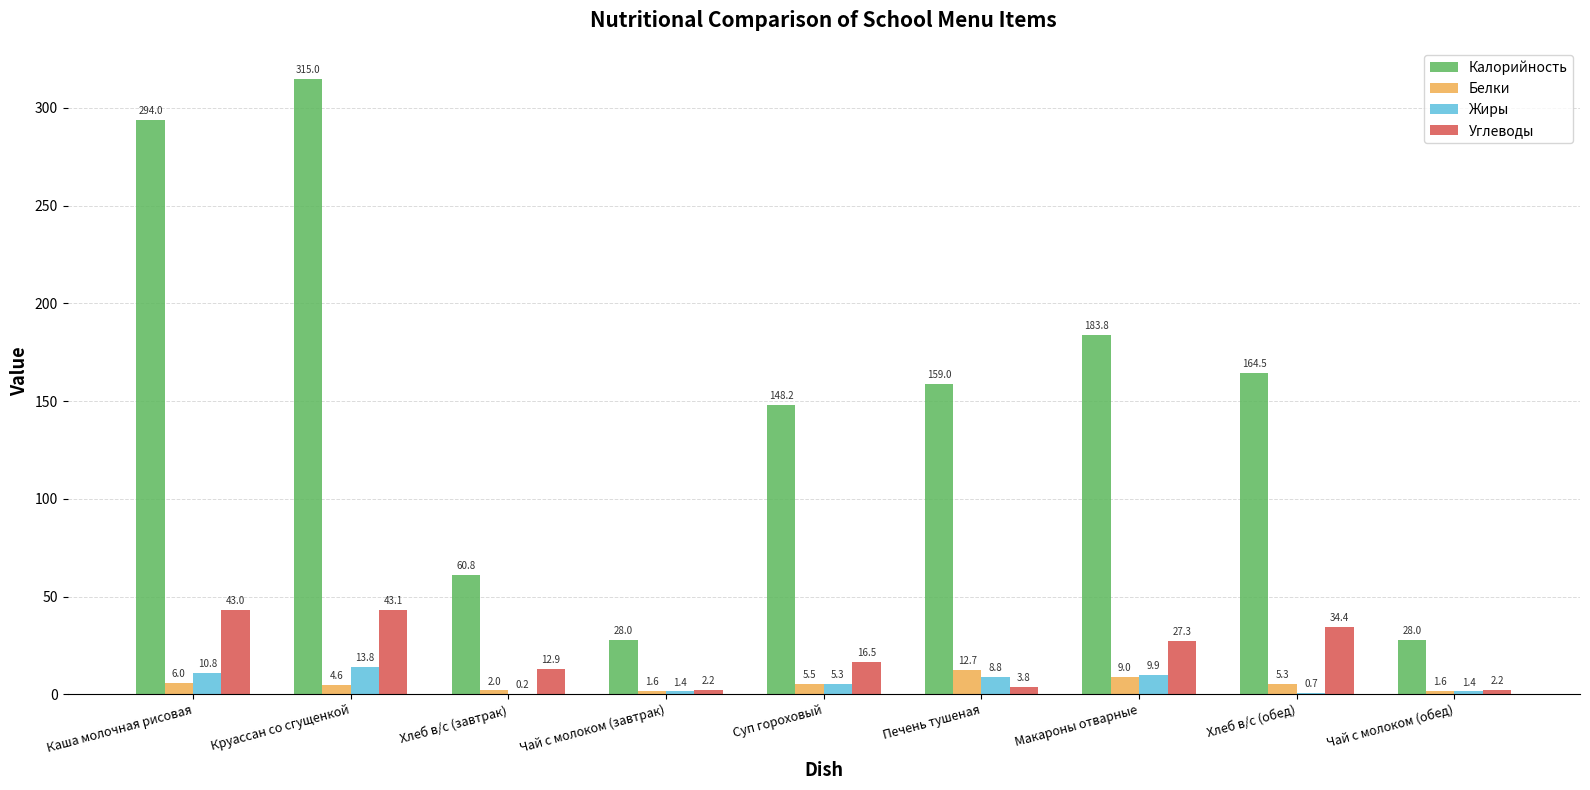

What is the average value of the Калорийность series?

153.5